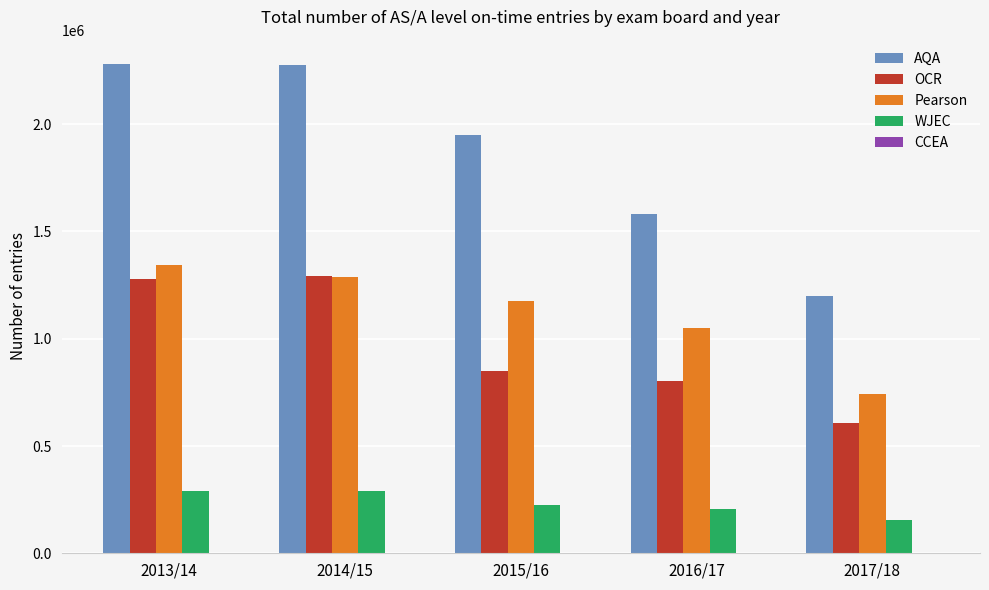

The value of Pearson at 2016/17 is 1719899. True or false?

False